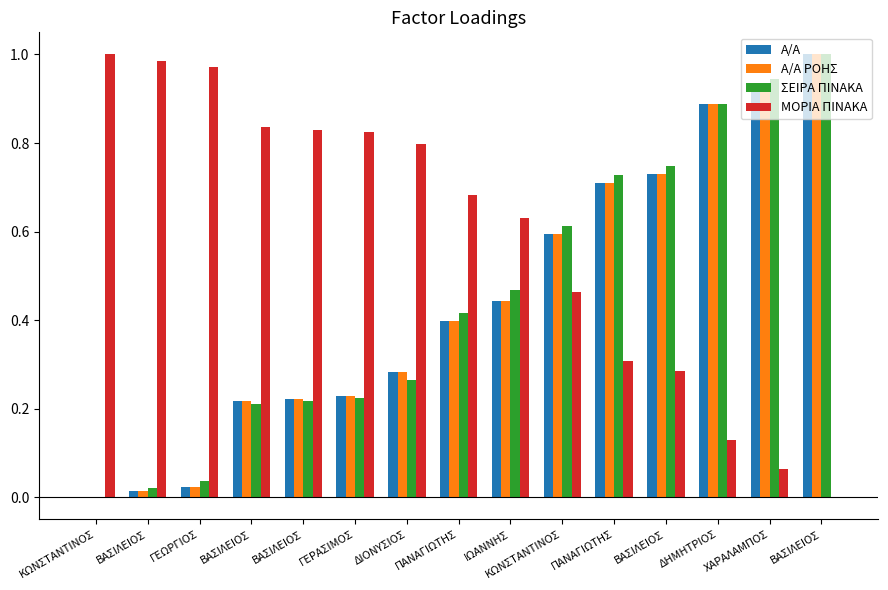

The ΜΟΡΙΑ ΠΙΝΑΚΑ series shows 0.1 at ΠΑΝΑΓΙΩΤΗΣ. True or false?

False